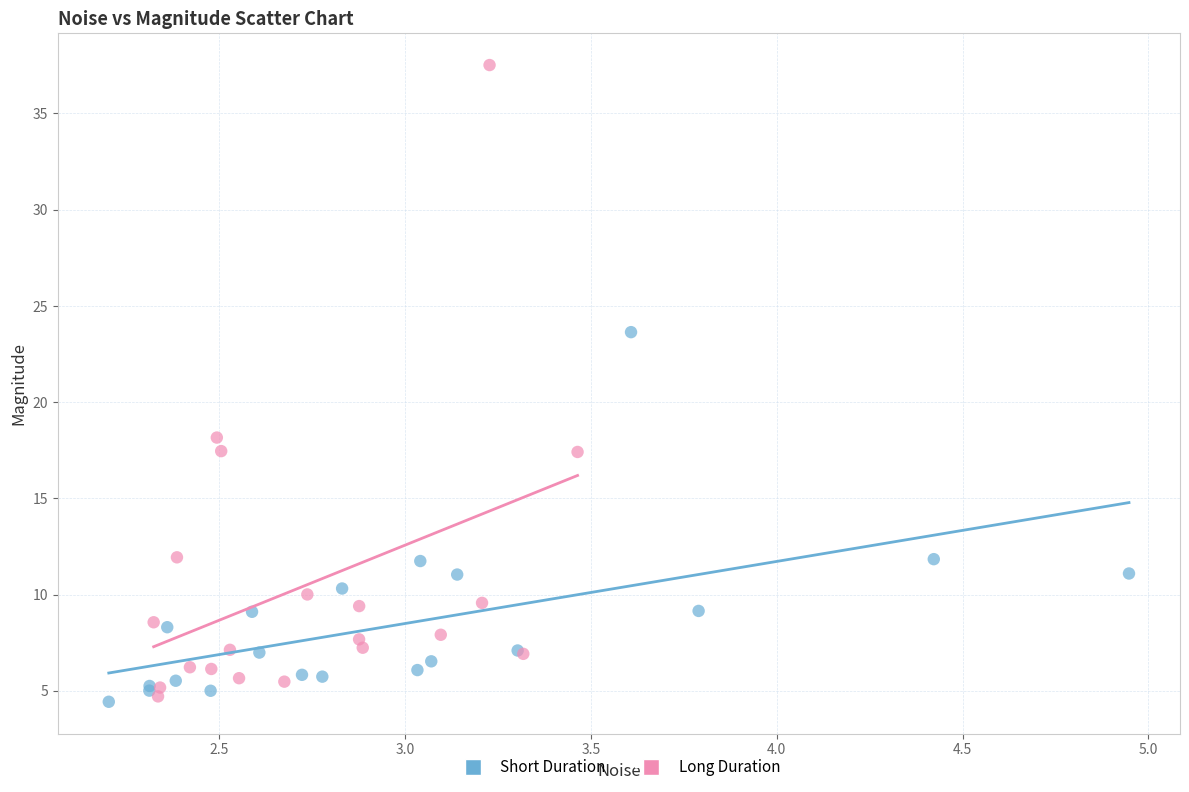

Which series has the widest spread of Y values?

Long Duration